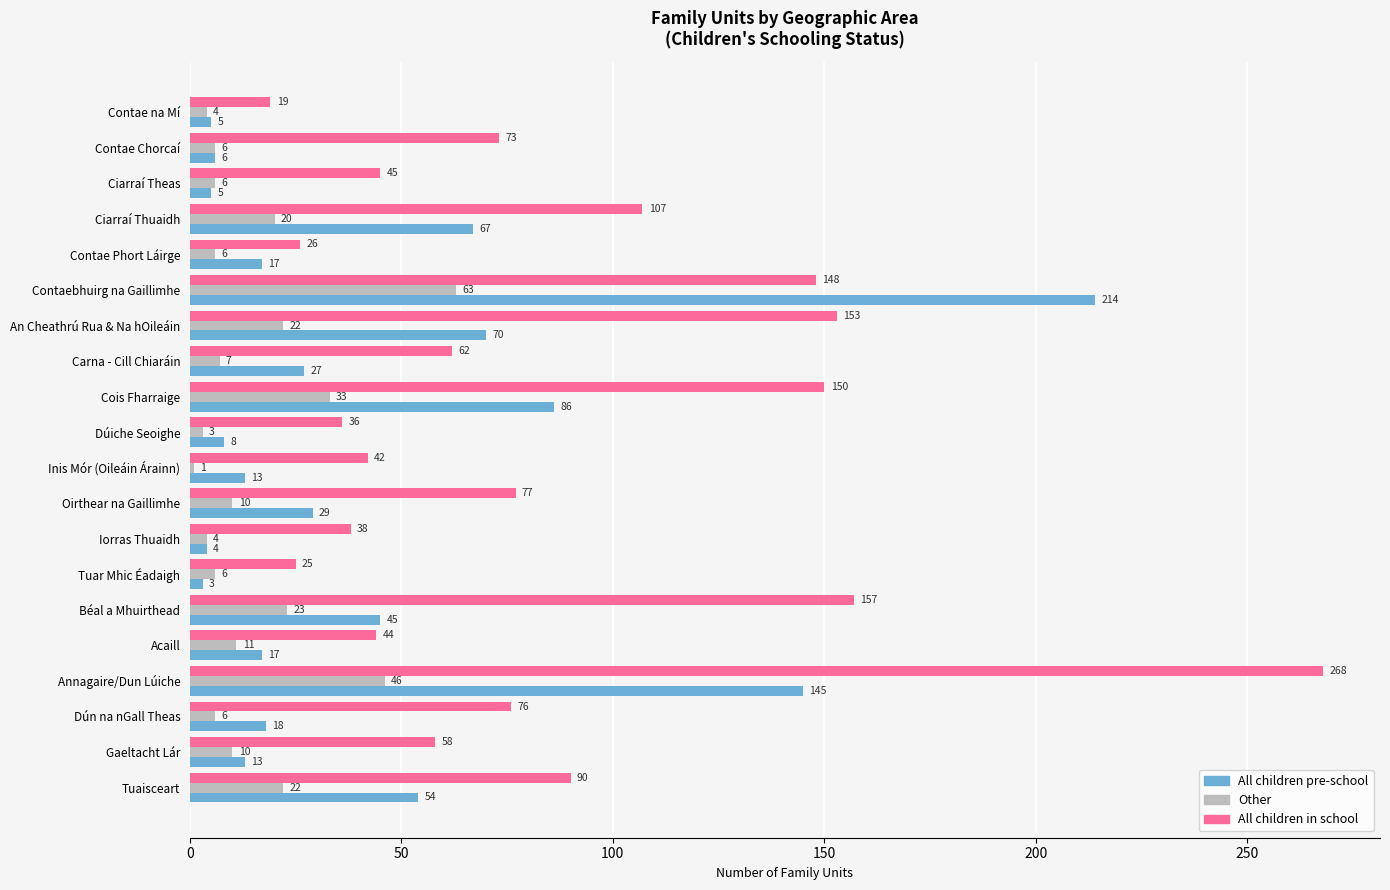

Which series has the widest spread of values?

All children in school